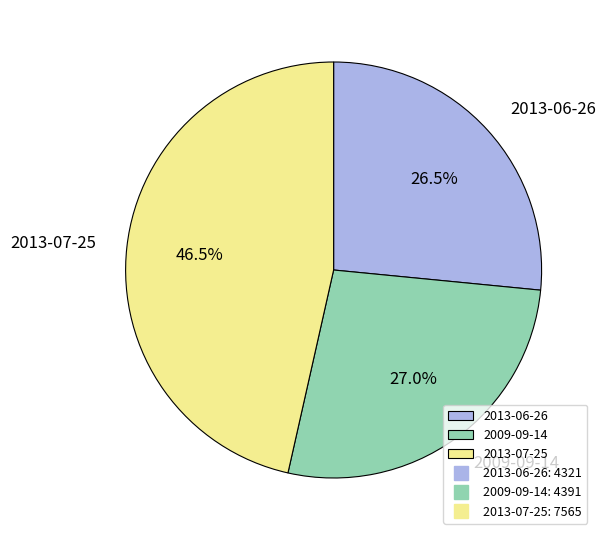

Is there any slice that represents more than half of the pie?

No